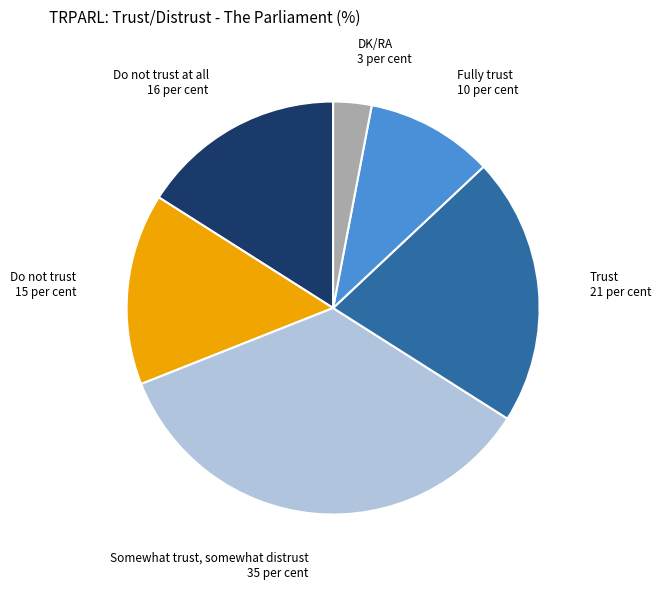

What is the smallest slice in the pie chart?

DK/RA